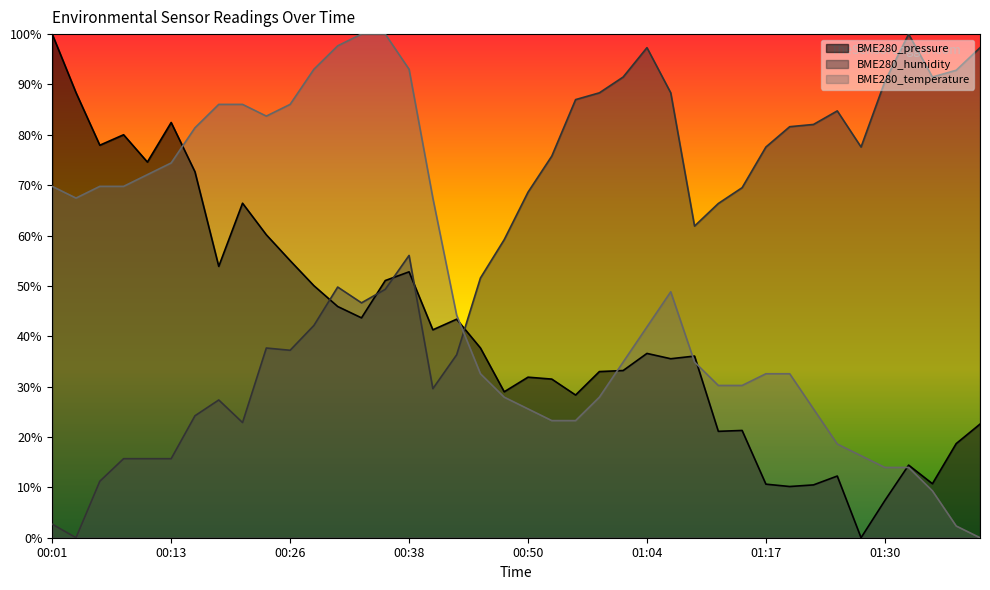

Reading left to right, list all the values displayed in this chart.

BME280_pressure: 100.0	88.4	77.9	80.0	74.6	82.4	72.7	53.9	66.4	60.2	55.0	50.0	45.9	43.7	51.1	52.8	41.3	43.4	37.7	29.0	31.9	31.5	28.3	33.0	33.2	36.6	35.5	36.1	21.1	21.3	10.6	10.2	10.5	12.2	0.0	7.4	14.4	10.7	18.7	22.6
BME280_humidity: 2.7	0.0	11.2	15.7	15.7	15.7	24.2	27.4	22.9	37.7	37.2	42.2	49.8	46.6	49.3	56.1	29.6	36.3	51.6	59.2	68.6	75.8	87.0	88.3	91.5	97.3	88.3	61.9	66.4	69.5	77.6	81.6	82.1	84.8	77.6	90.6	100.0	91.5	92.8	97.3
BME280_temperature: 69.8	67.4	69.8	69.8	72.1	74.4	81.4	86.0	86.0	83.7	86.0	93.0	97.7	100.0	100.0	93.0	67.4	44.2	32.6	27.9	25.6	23.3	23.3	27.9	34.9	41.9	48.8	34.9	30.2	30.2	32.6	32.6	25.6	18.6	16.3	14.0	14.0	9.3	2.3	0.0